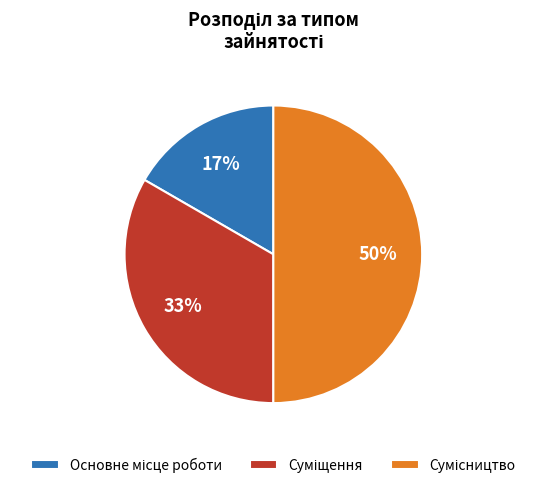

To the nearest percent, what is the difference between the largest and smallest slice percentages?

33%